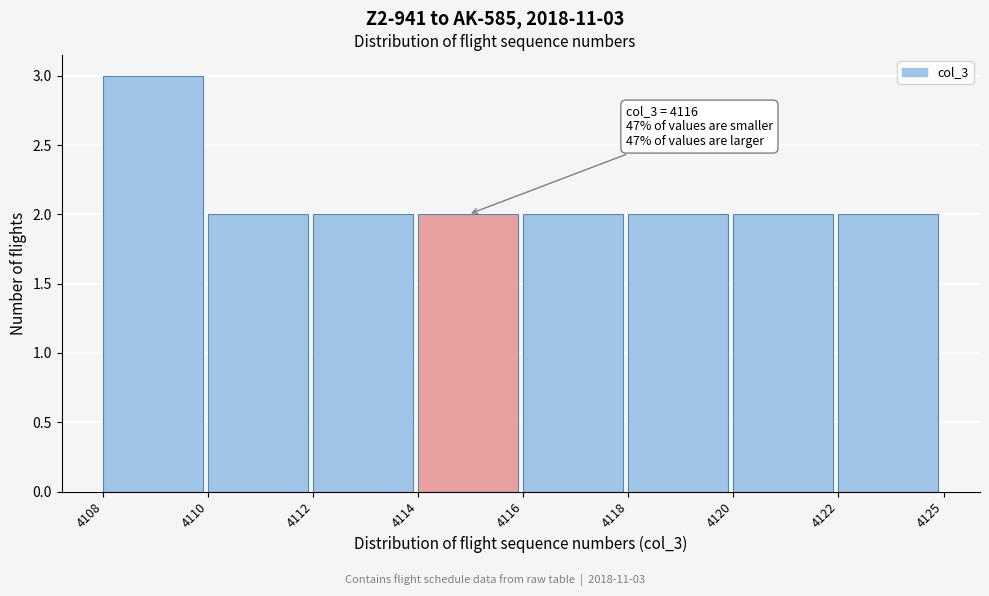

Reading left to right, what are all the values shown in this chart?

4108=3	4110=2	4112=2	4114=2	4116=2	4118=2	4120=2	4122=2